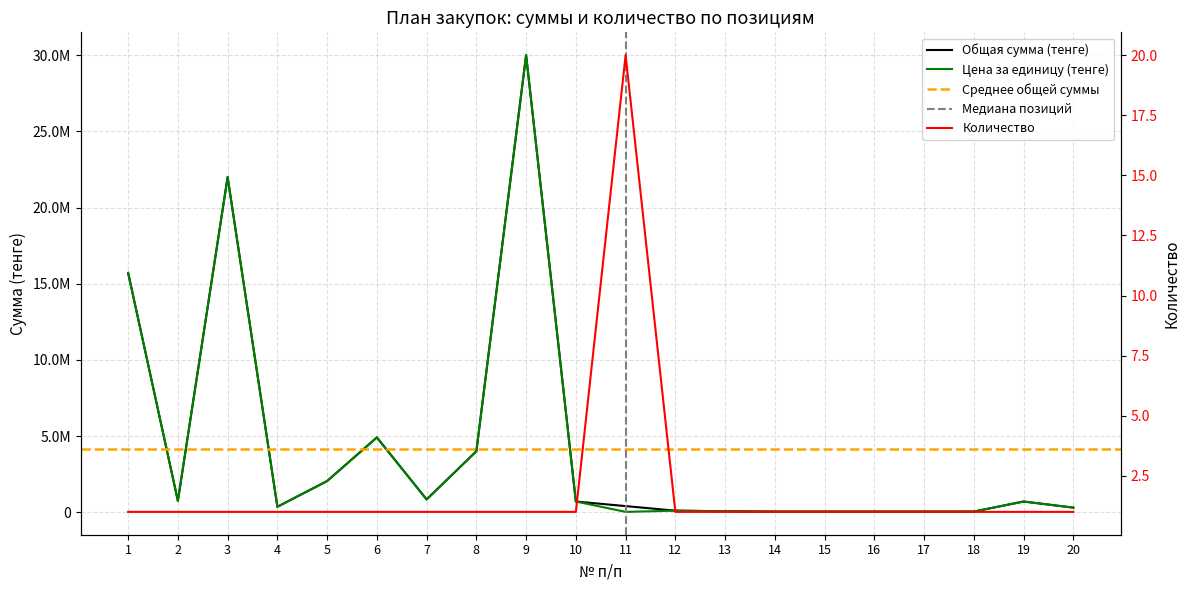

Which series has the widest spread of values?

Цена за единицу (тенге)